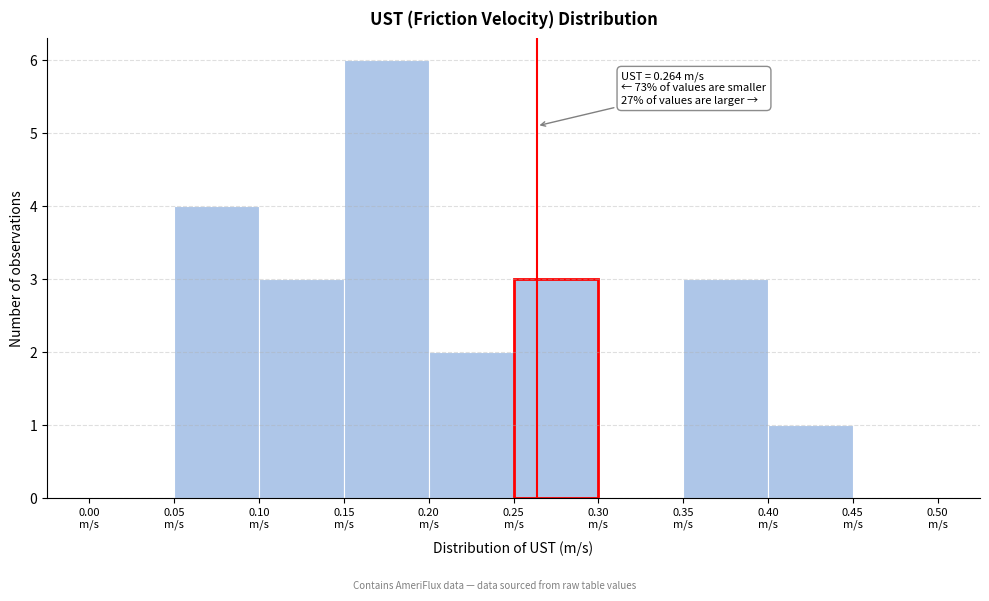

Over which range of the x-axis is the bar tallest?

0.15 to 0.20